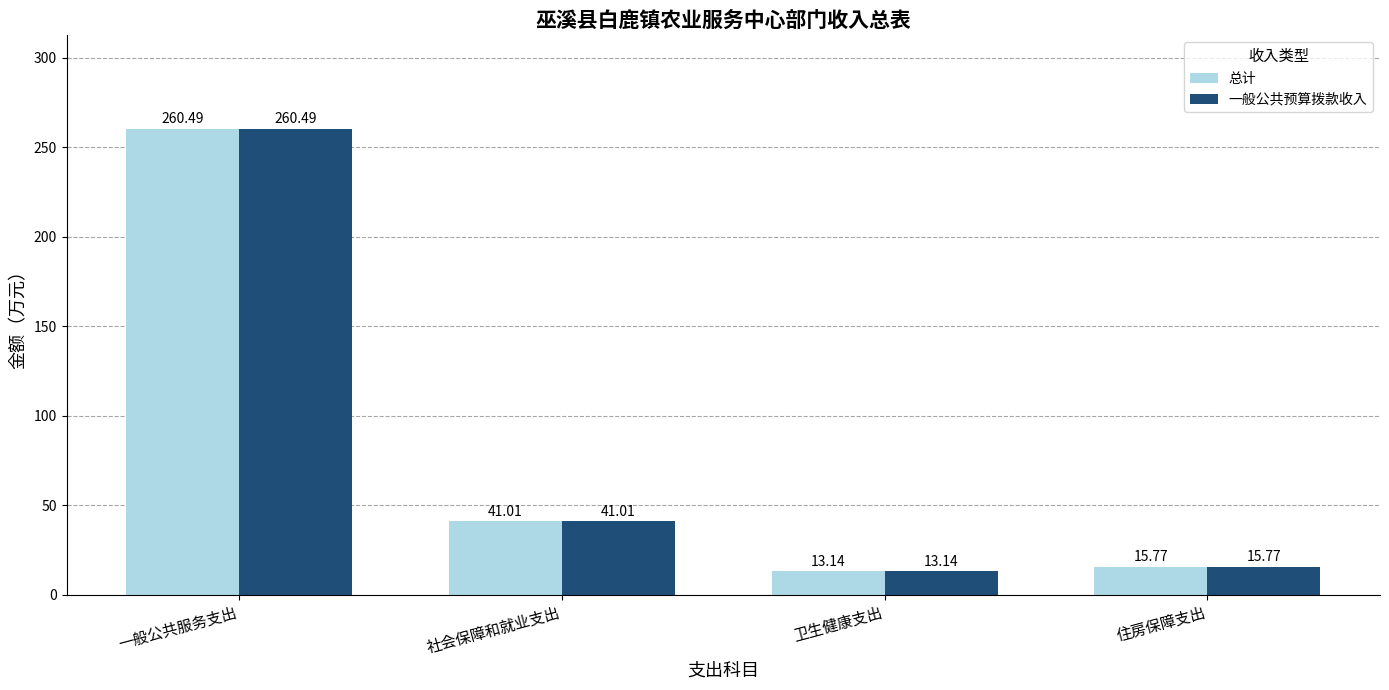

Rank the categories by 总计 value from lowest to highest.

卫生健康支出, 住房保障支出, 社会保障和就业支出, 一般公共服务支出